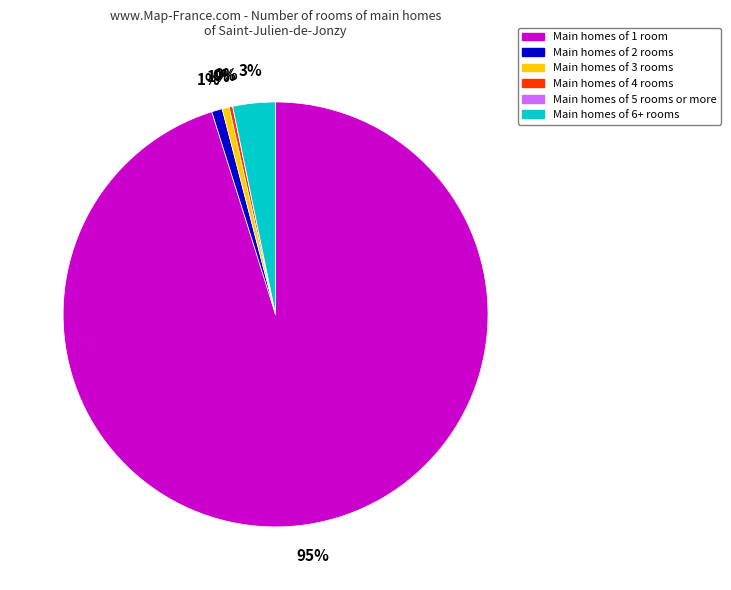

To the nearest percent, what is the average slice percentage?

17%